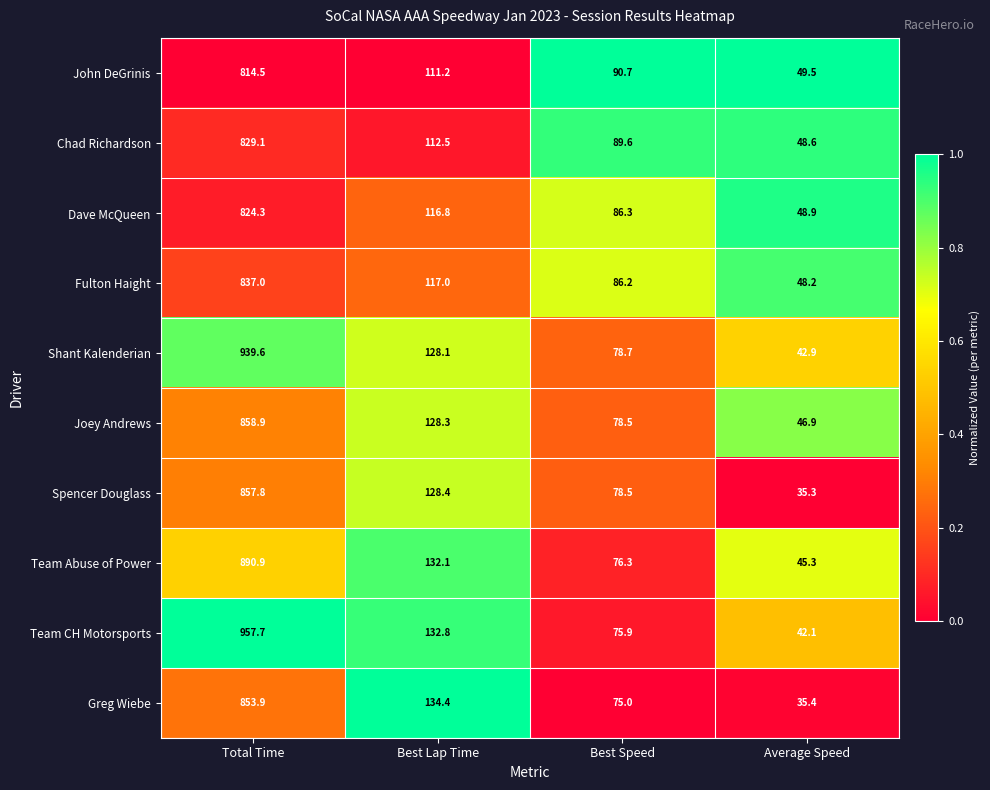

Which series has the largest range (max minus min)?

Team CH Motorsports